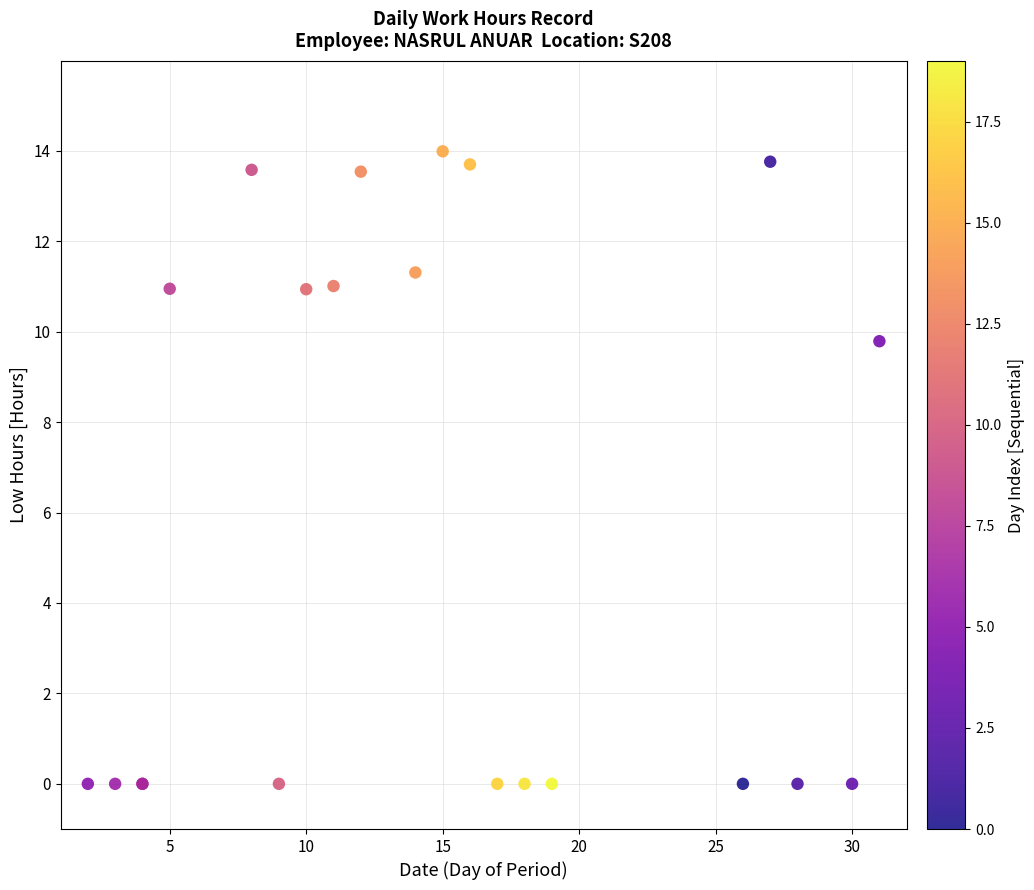

What Y value in the scatter plot is closest to 6?

9.8